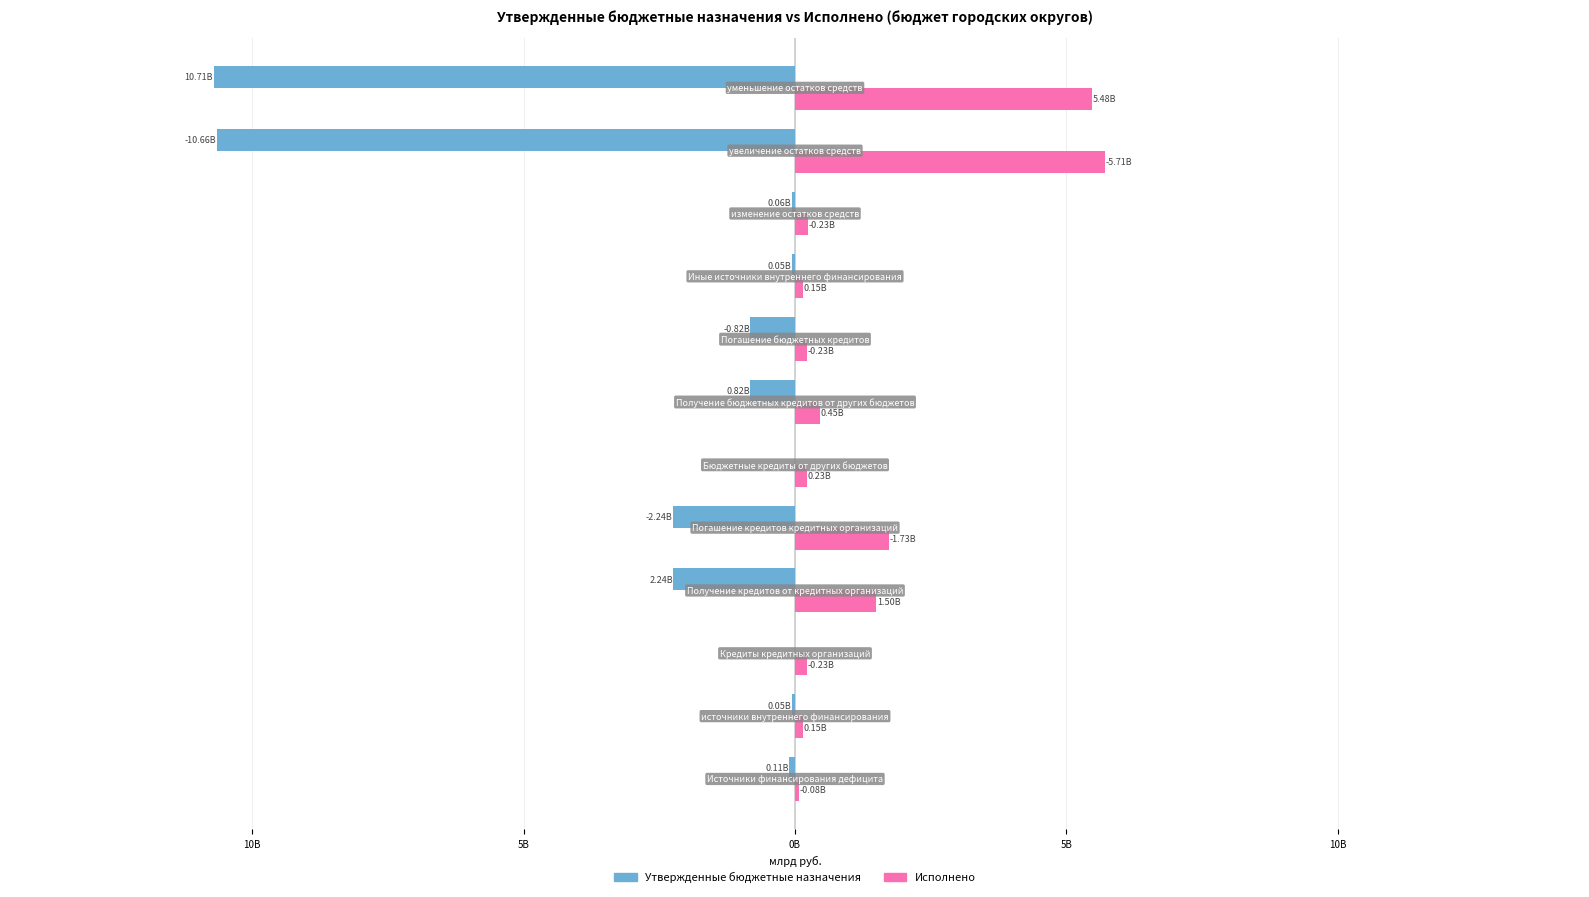

What are all the series names shown in the legend?

Утвержденные бюджетные назначения, Исполнено